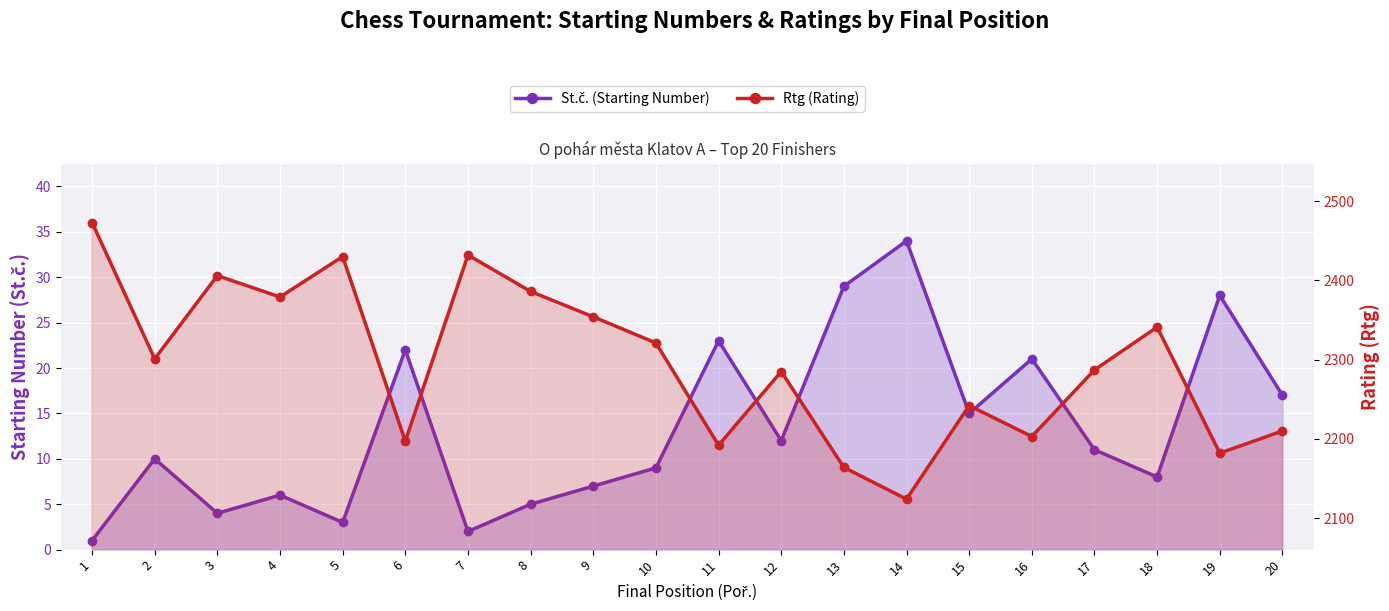

What is the highest value of the Rtg (Rating) series?

2473